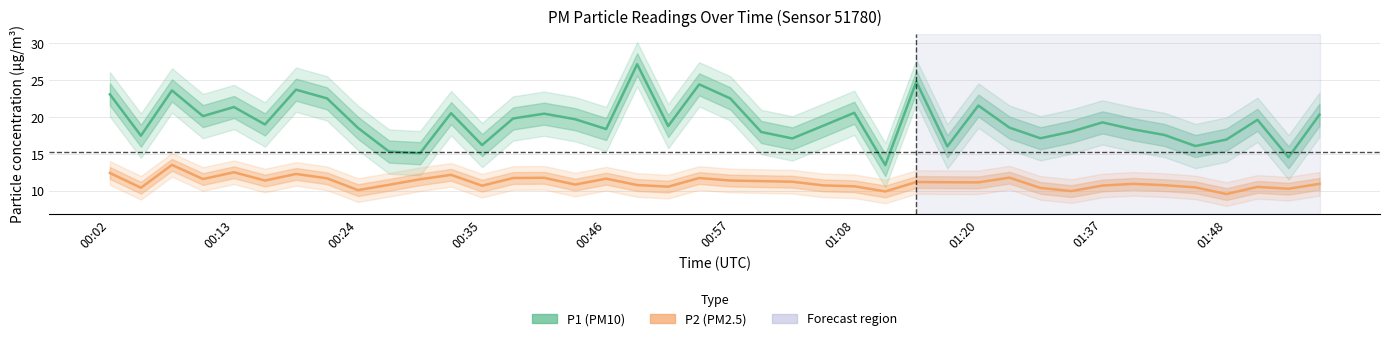

True or false: P2 and P1 cross at least once.

False